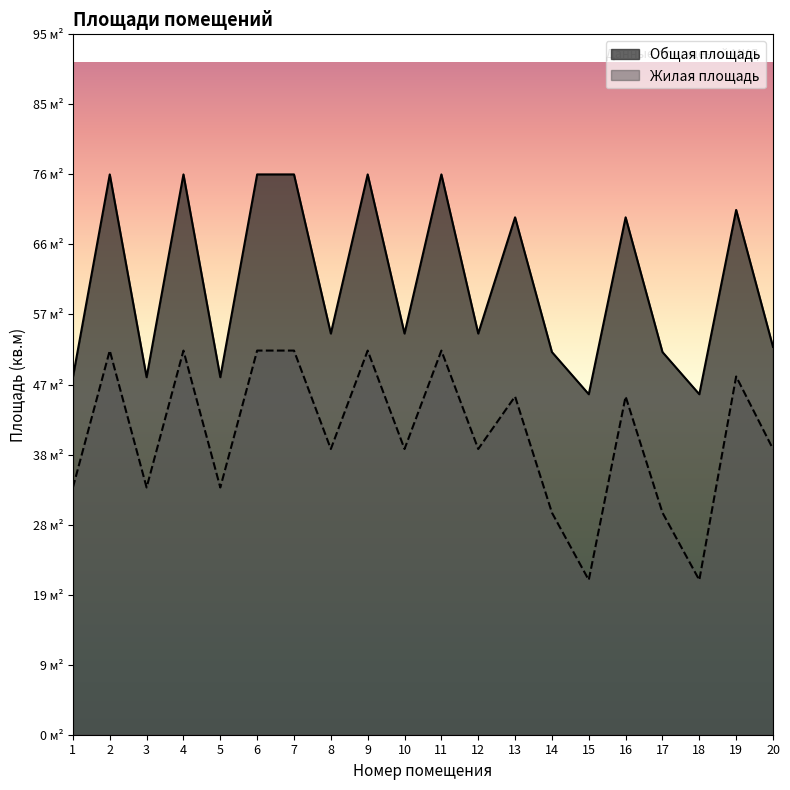

What is the sum of all Жилая площадь values?

807.6